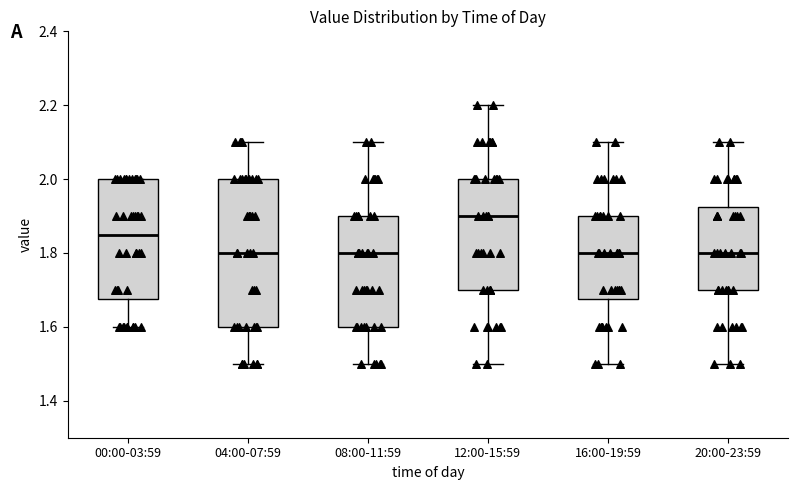

Where is the lower edge of the box for 08:00-11:59 on the y-axis? The values are not printed on the chart, so give them approximately, as read against the axis.

1.60